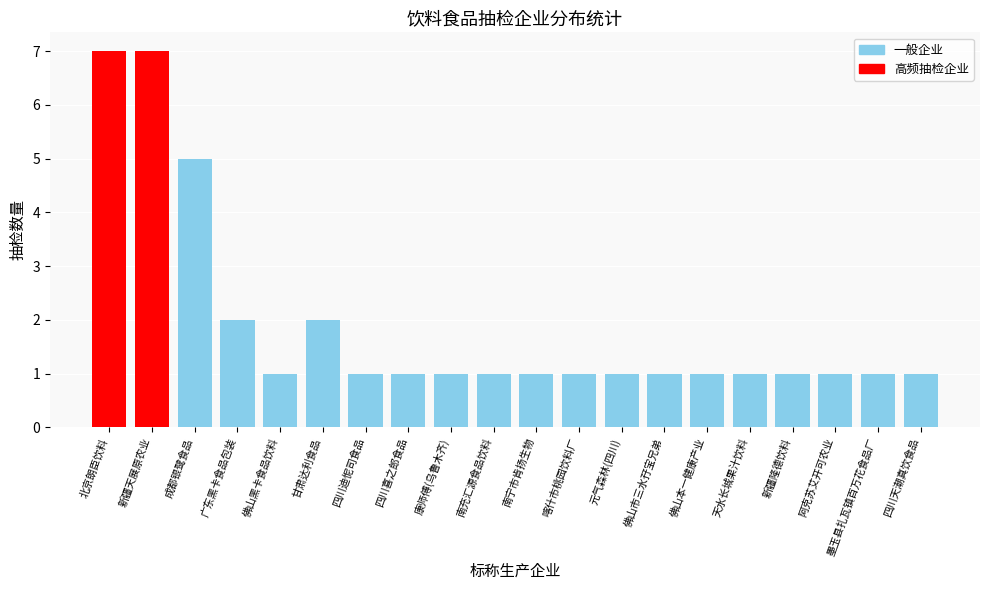

Reading right to left, what are all the values shown in this chart?

四川天潮真饮食品=1	墨玉县扎瓦镇百万花食品厂=1	阿克苏艾开可农业=1	新疆隆德饮料=1	天水长城果汁饮料=1	佛山本一健康产业=1	佛山市三水孖宝兄弟=1	元气森林(四川)=1	喀什市桃园饮料厂=1	南宁市肯扬生物=1	南充汇源食品饮料=1	康师傅(乌鲁木齐)=1	四川喜之郎食品=1	四川迪怩司食品=1	甘肃达利食品=2	佛山黑卡食品饮料=1	广东黑卡食品包装=2	成都银鹭食品=5	新疆天展原农业=7	北京朗臣饮料=7